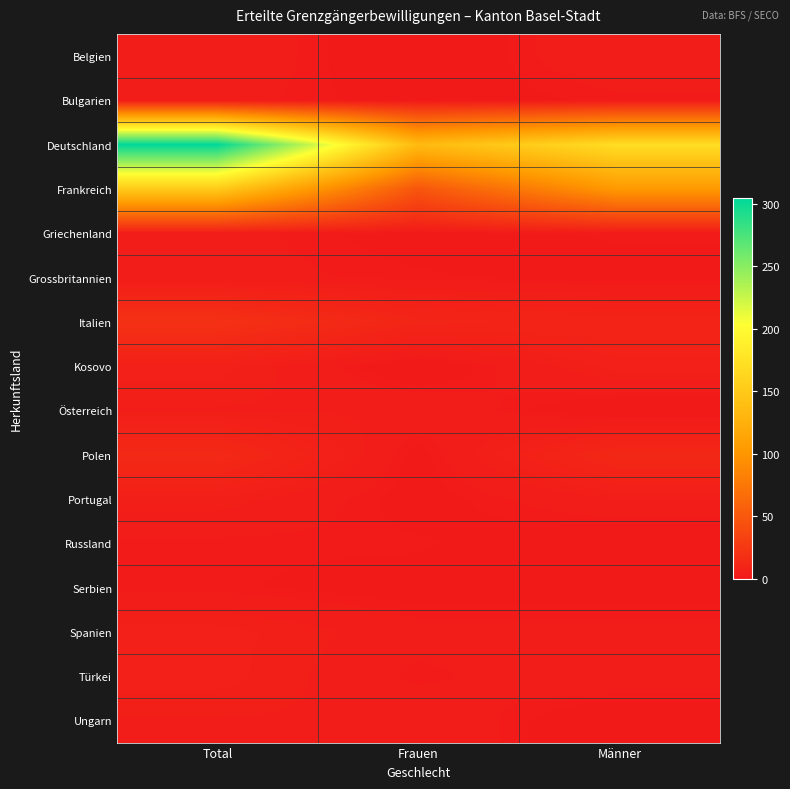

At which category is the sum across all series the highest?

Total